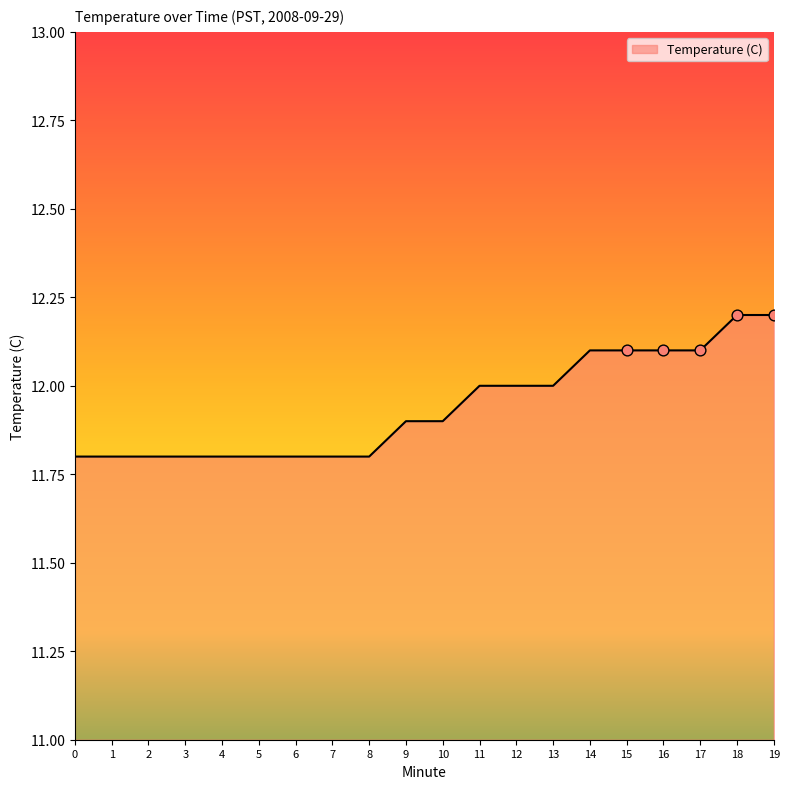

What is the change in value from 4 to 17?

+0.3